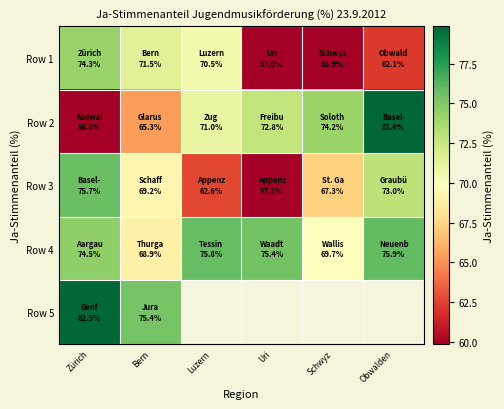

Which category has the lowest value in the Row 4 series?

Bern